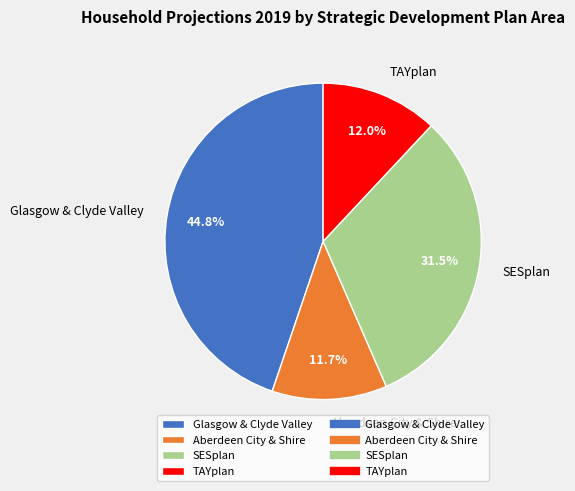

Which slice is the largest?

Glasgow & Clyde Valley